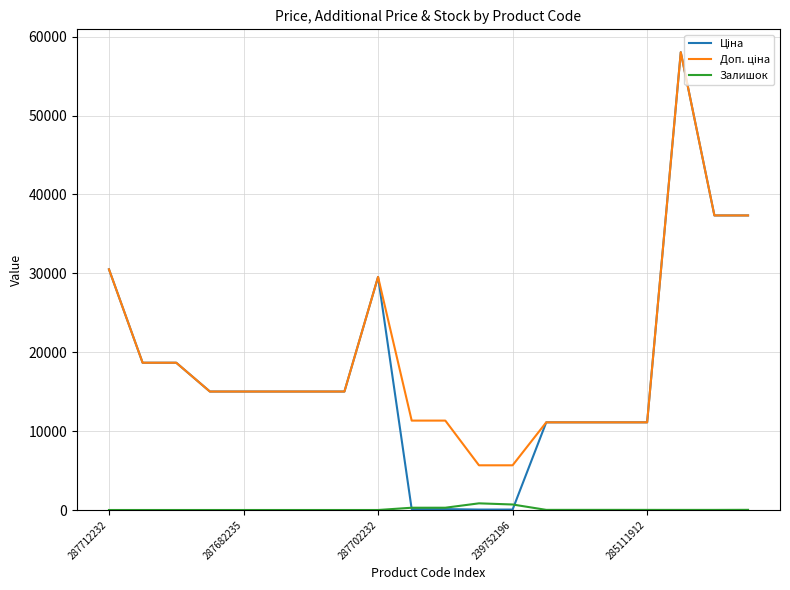

Is this an area chart (filled region under the line)?

No